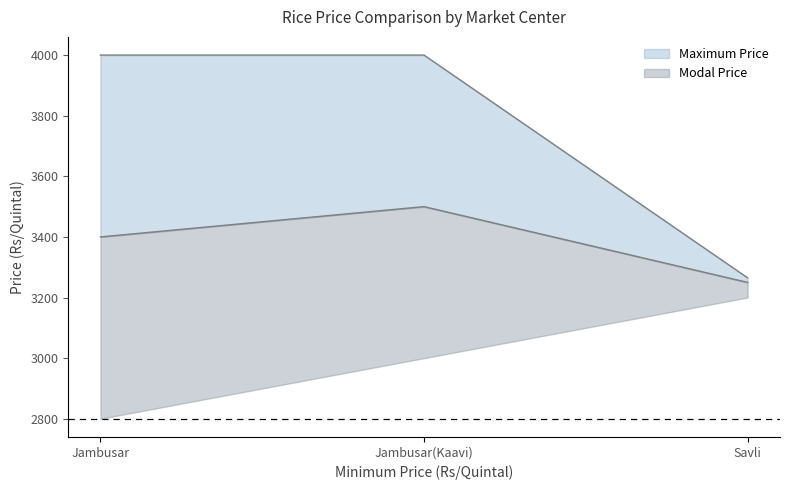

Where is Modal Price nearest to the value 3375?

Jambusar